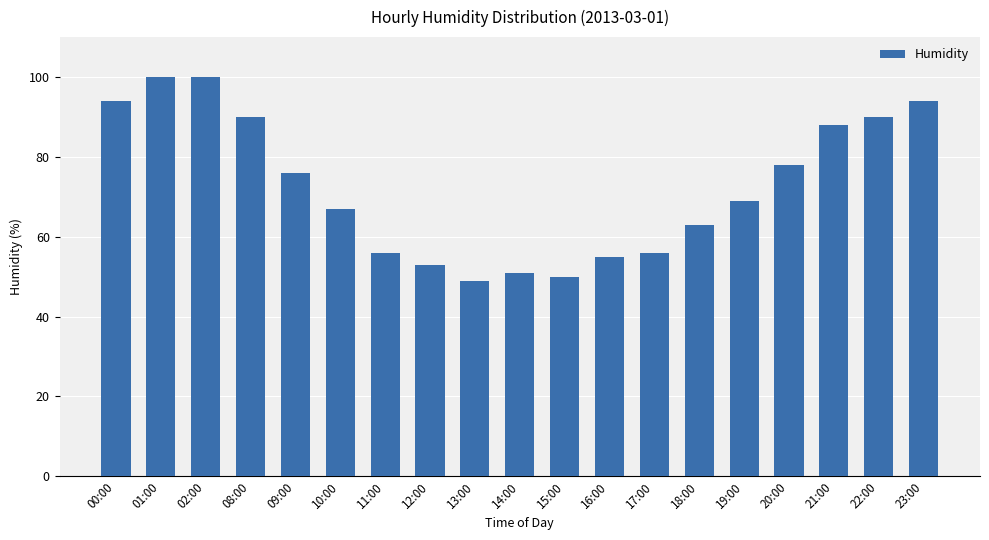

Which category has the lowest value across all series?

13:00